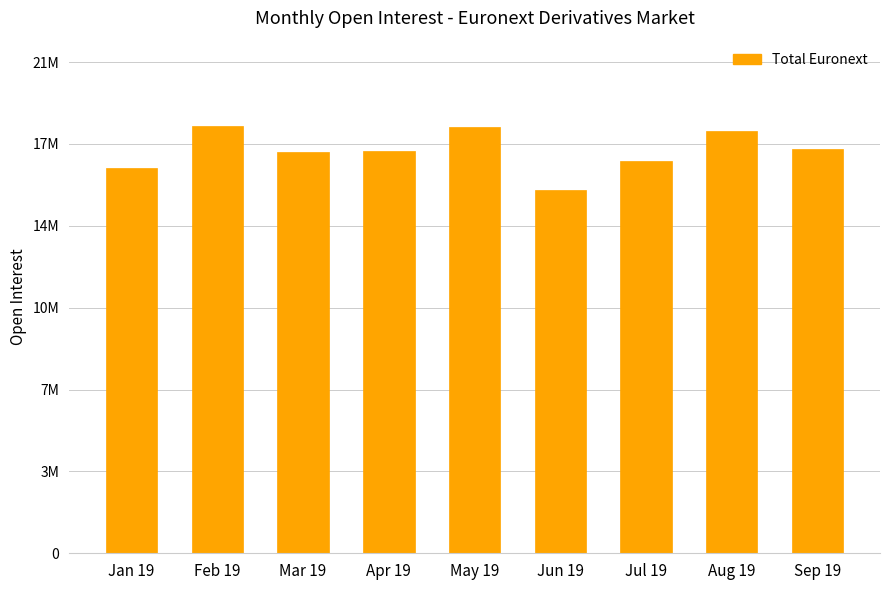

Which label corresponds to the largest value in the chart?

Feb 19